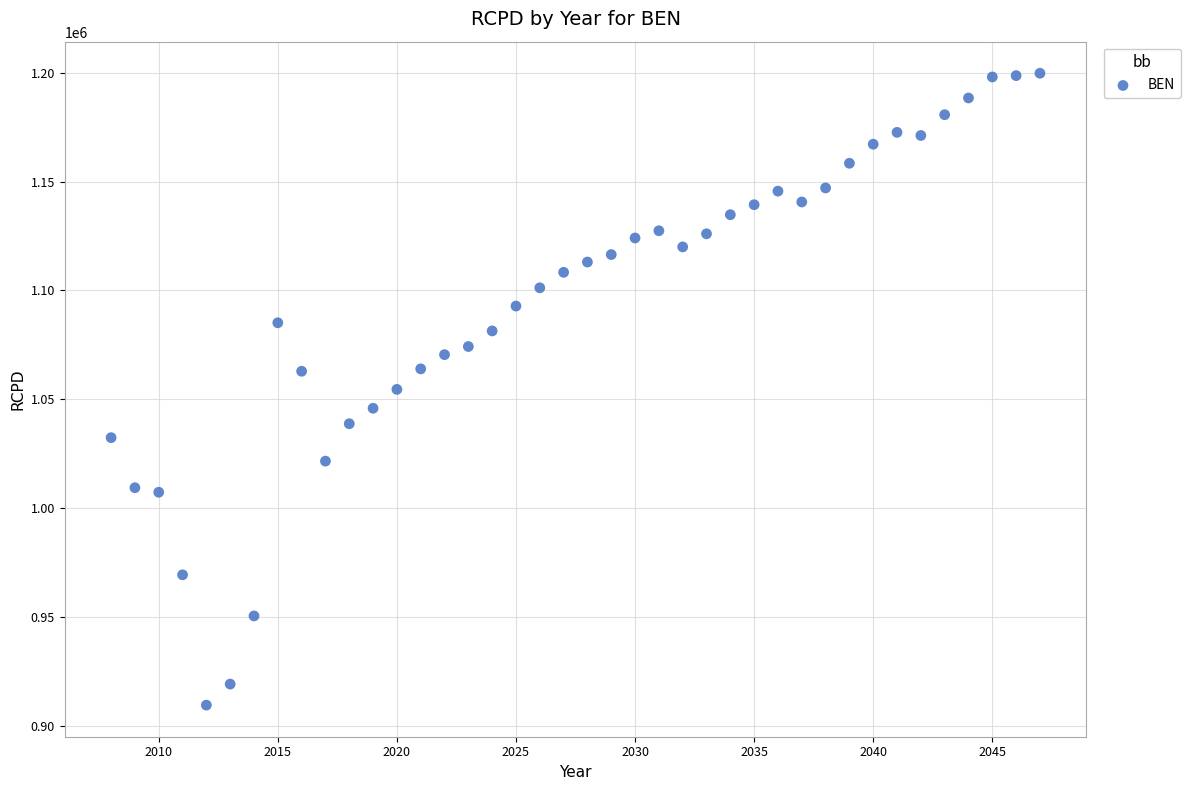

What is the range of Y values (max minus min)?

290068.4